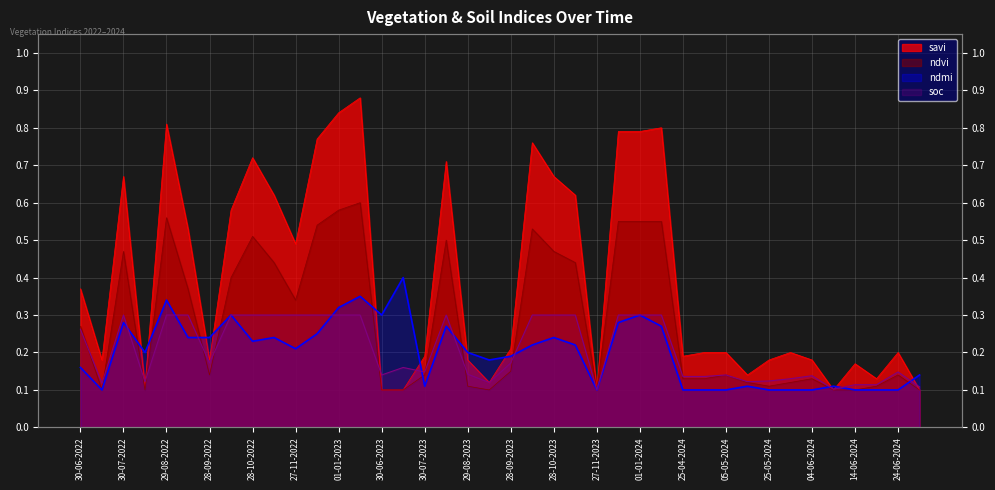

Reading left to right, transcribe all the data shown in this chart.

savi: 0.4	0.2	0.7	0.1	0.8	0.5	0.2	0.6	0.7	0.6	0.5	0.8	0.8	0.9	0.1	0.1	0.2	0.7	0.2	0.1	0.2	0.8	0.7	0.6	0.1	0.8	0.8	0.8	0.2	0.2	0.2	0.1	0.2	0.2	0.2	0.1	0.2	0.1	0.2	0.1
ndvi: 0.3	0.1	0.5	0.1	0.6	0.4	0.1	0.4	0.5	0.4	0.3	0.5	0.6	0.6	0.1	0.1	0.1	0.5	0.1	0.1	0.1	0.5	0.5	0.4	0.1	0.6	0.6	0.6	0.1	0.1	0.1	0.1	0.1	0.1	0.1	0.1	0.1	0.1	0.1	0.1
ndmi: 0.2	0.1	0.3	0.2	0.3	0.2	0.2	0.3	0.2	0.2	0.2	0.2	0.3	0.3	0.3	0.4	0.1	0.3	0.2	0.2	0.2	0.2	0.2	0.2	0.1	0.3	0.3	0.3	0.1	0.1	0.1	0.1	0.1	0.1	0.1	0.1	0.1	0.1	0.1	0.1
soc: 0.3	0.1	0.3	0.1	0.3	0.3	0.2	0.3	0.3	0.3	0.3	0.3	0.3	0.3	0.1	0.2	0.1	0.3	0.1	0.1	0.2	0.3	0.3	0.3	0.1	0.3	0.3	0.3	0.1	0.1	0.1	0.1	0.1	0.1	0.1	0.1	0.1	0.1	0.1	0.1